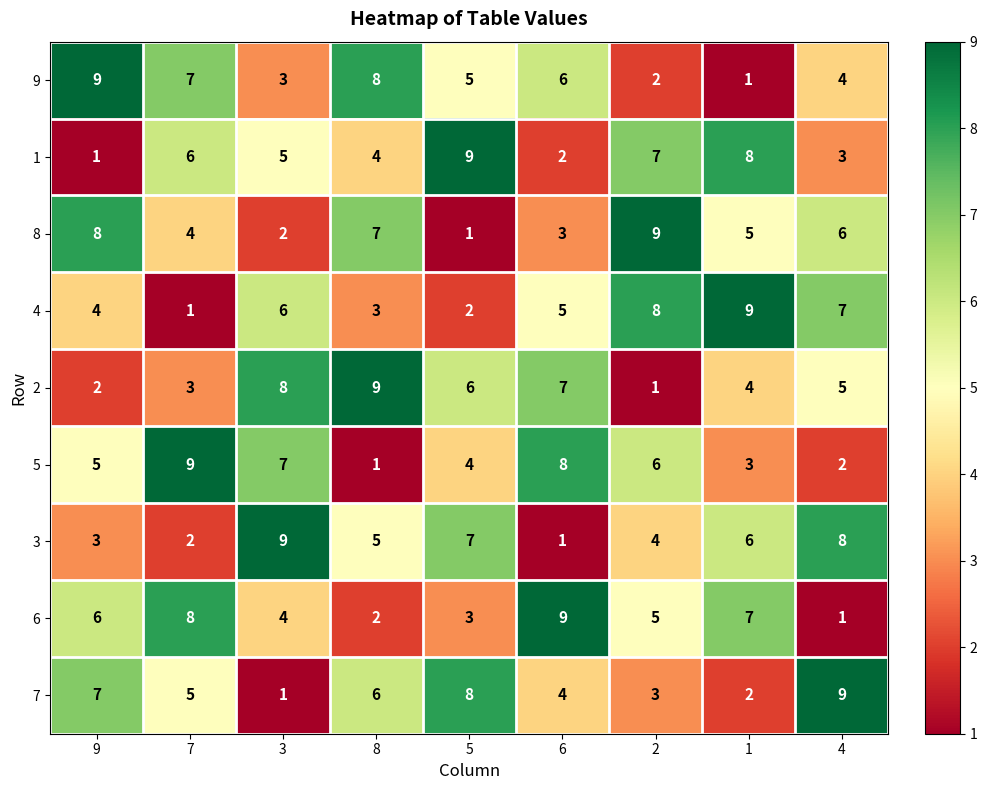

What is the highest value of the 5 series?

9